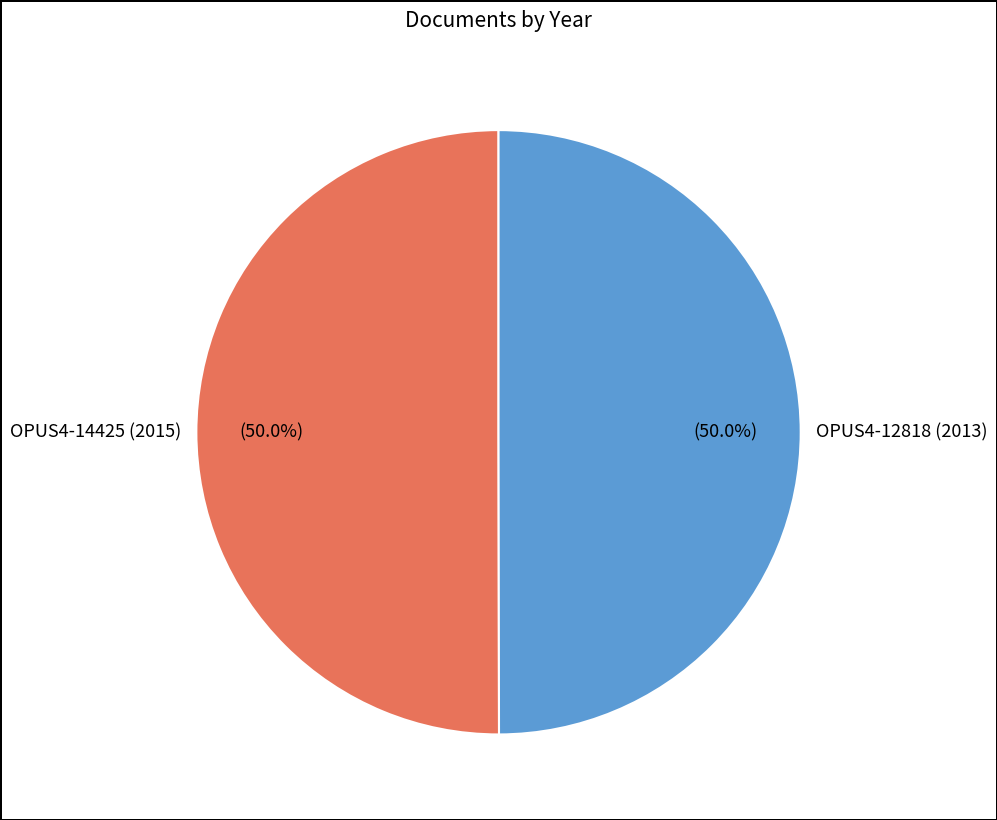

To the nearest percent, what is the combined percentage of OPUS4-14425 (2015) and OPUS4-12818 (2013)?

100%